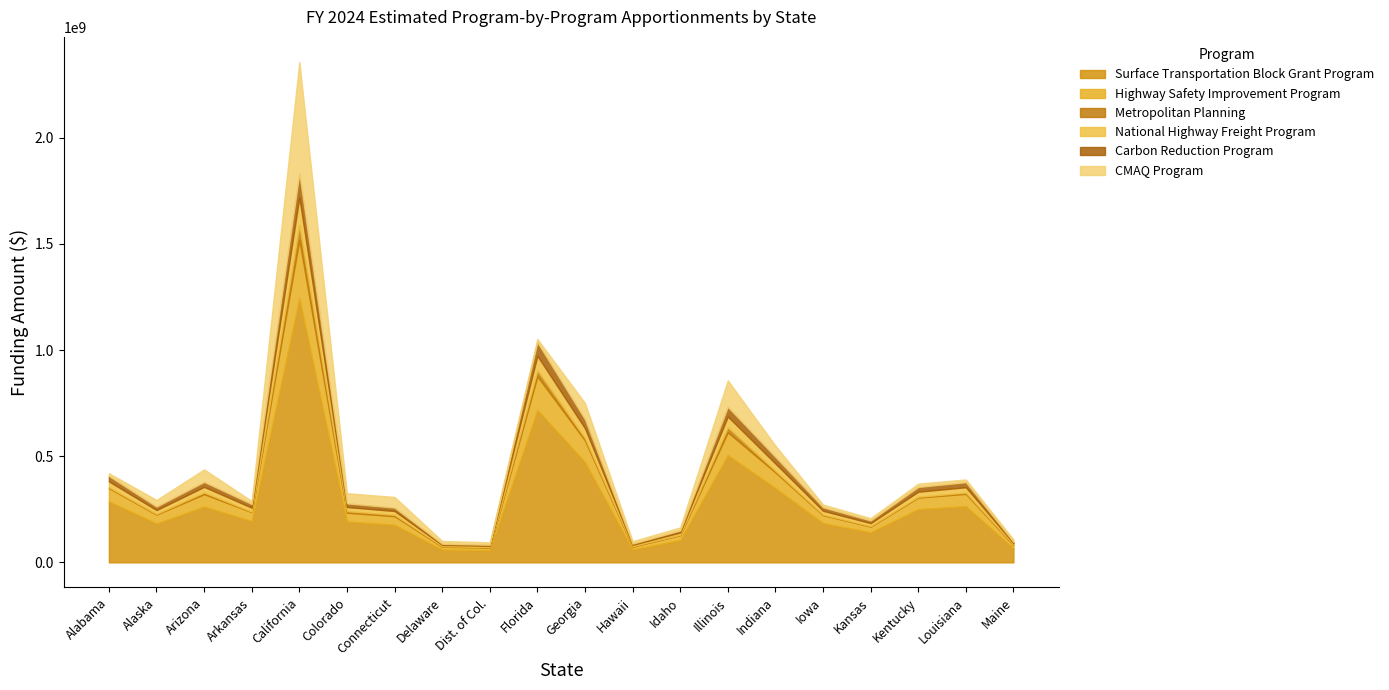

Reading right to left, what are all the values shown in this chart?

Surface Transportation Block Grant Program: Maine=67132931	Louisiana=265341911	Kentucky=250866889	Kansas=141919649	Iowa=185137074	Indiana=350184708	Illinois=505894781	Idaho=105530633	Hawaii=61185482	Georgia=472930213	Florida=718343009	Dist. of Col.=57565026	Delaware=60757459	Connecticut=177533406	Colorado=192785132	California=1245033881	Arkansas=195049931	Arizona=263057698	Alaska=183580899	Alabama=287761335
Highway Safety Improvement Program: Maine=14352072	Louisiana=57359525	Kentucky=54560823	Kansas=26512499	Iowa=37441145	Indiana=73679196	Illinois=106612254	Idaho=22641061	Hawaii=13036736	Georgia=101381474	Florida=157652532	Dist. of Col.=12192842	Delaware=12936968	Connecticut=40003632	Colorado=41262469	California=273579460	Arkansas=41451279	Arizona=58132163	Alaska=41565905	Alabama=62026452
Metropolitan Planning: Maine=2528335	Louisiana=5900715	Kentucky=3476898	Kansas=2673387	Iowa=2722415	Indiana=7183750	Illinois=23419112	Idaho=2222184	Hawaii=2400312	Georgia=10663611	Florida=28417382	Dist. of Col.=2436023	Delaware=2445676	Connecticut=6334223	Colorado=7258889	California=68670088	Arkansas=2358111	Arizona=8031345	Alaska=3112075	Alabama=4220047
National Highway Freight Program: Maine=6660426	Louisiana=25323871	Kentucky=23973573	Kansas=13635067	Iowa=17732561	Indiana=34380274	Illinois=51298717	Idaho=10320082	Hawaii=6102618	Georgia=46588553	Florida=68362231	Dist. of Col.=5757142	Delaware=6103511	Connecticut=18122405	Colorado=19514429	California=132430225	Arkansas=18680926	Arizona=26399484	Alaska=18091851	Alabama=27374333
Carbon Reduction Program: Maine=5986020	Louisiana=23659654	Kentucky=22368964	Kansas=12654502	Iowa=16508056	Indiana=31224803	Illinois=45108951	Idaho=9409815	Hawaii=5455705	Georgia=42169610	Florida=64052252	Dist. of Col.=5132881	Delaware=5417540	Connecticut=15830062	Colorado=17190008	California=111015521	Arkansas=17391952	Arizona=23455978	Alaska=16369297	Alabama=25658719
CMAQ Program: Maine=11672831	Louisiana=12975669	Kentucky=15529670	Kansas=10787697	Iowa=12804307	Indiana=53410371	Illinois=124803873	Idaho=14525774	Hawaii=11742671	Georgia=77026476	Florida=15414254	Dist. of Col.=11451447	Delaware=13219807	Connecticut=50152311	Colorado=47947297	California=526078481	Arkansas=13959189	Arizona=58808646	Alaska=31195864	Alabama=12932116